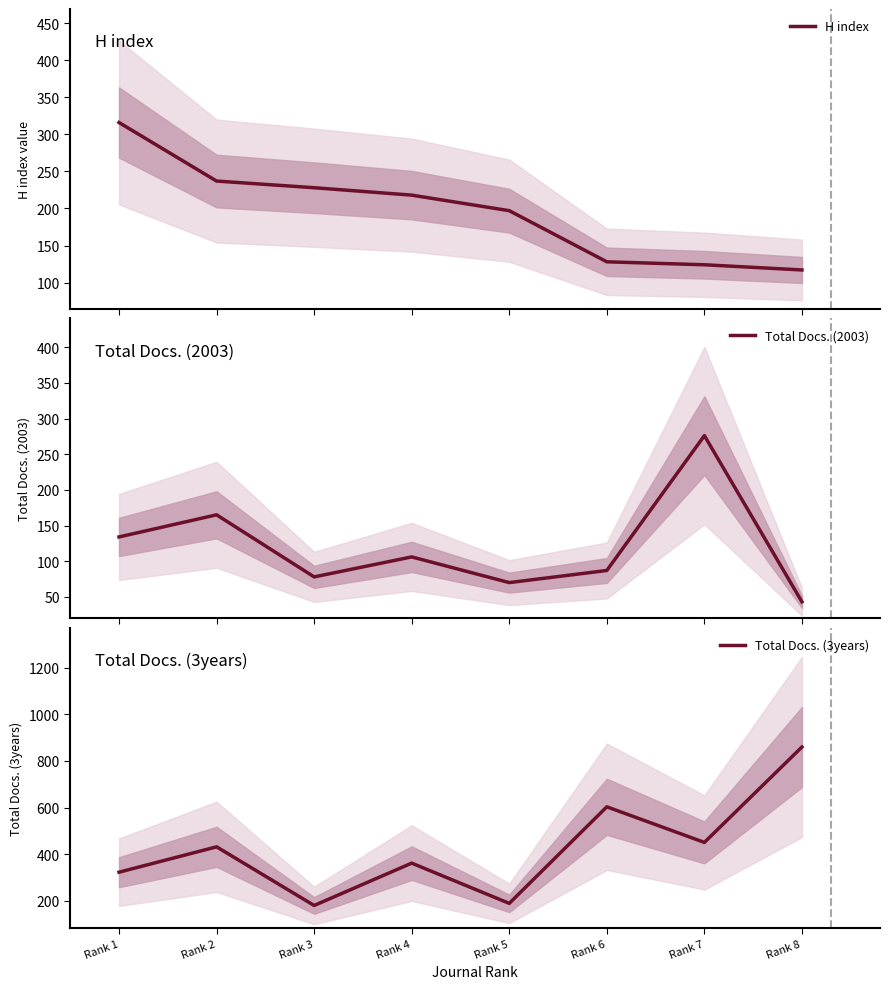

At how many categories does at least one series exceed 822?

1